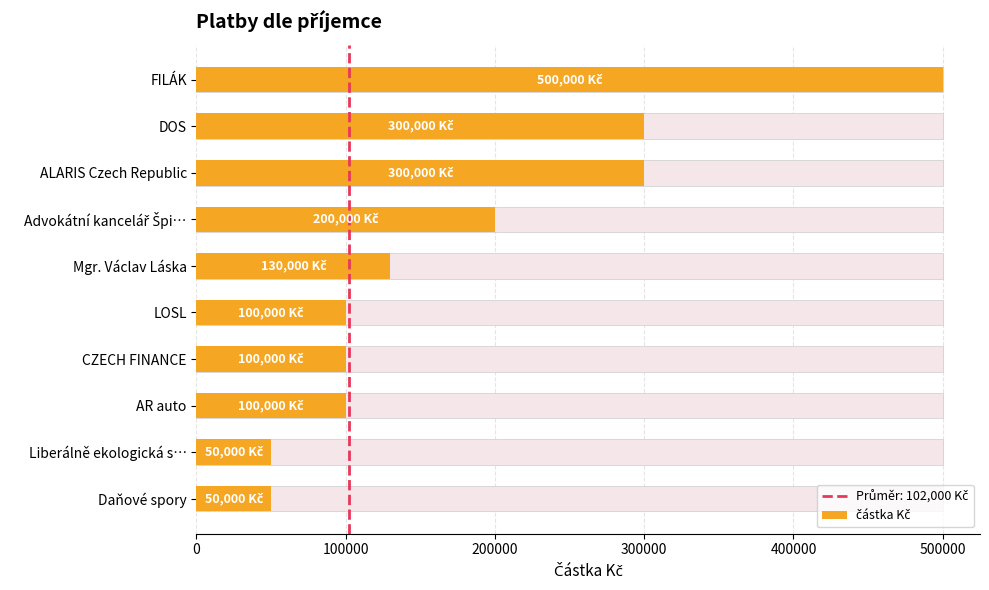

What is the difference between the maximum and second lowest values?

450000